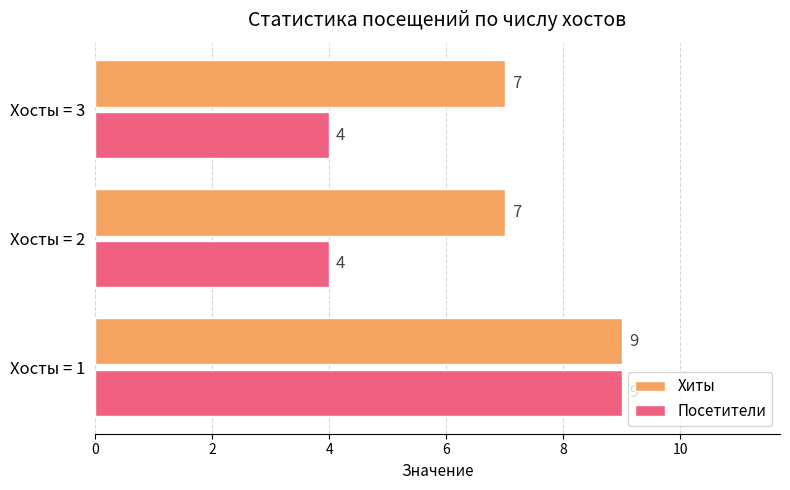

The value of Хиты at Хосты = 1 is 12. True or false?

False